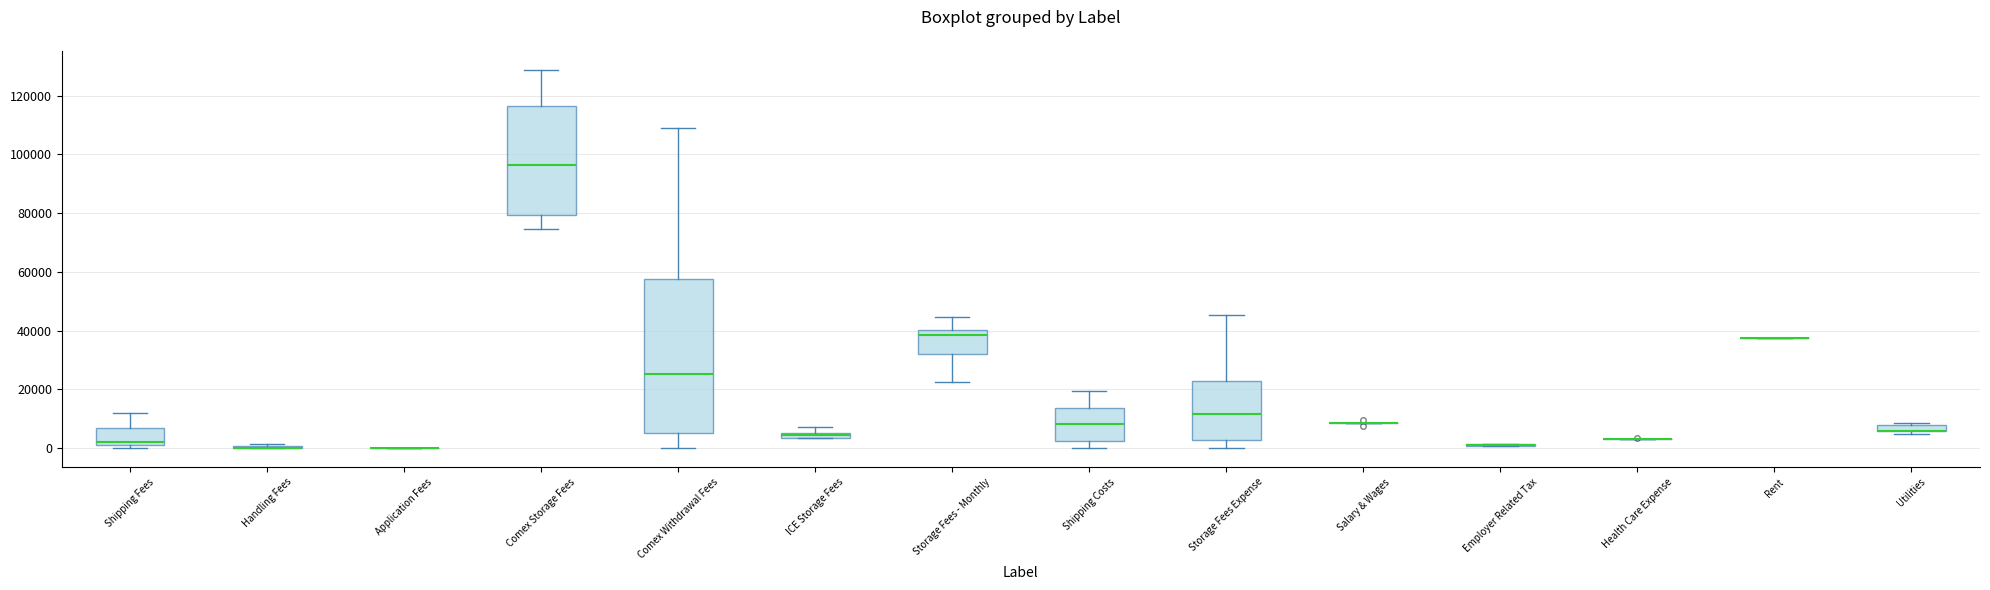

Which box is the tallest, from its lower edge to its upper edge?

Comex Withdrawal Fees